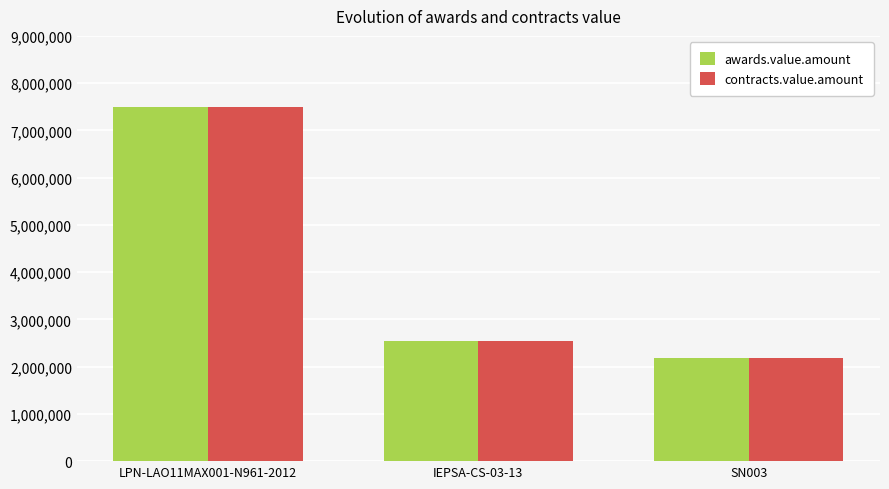

Count the number of categories in the chart.

3